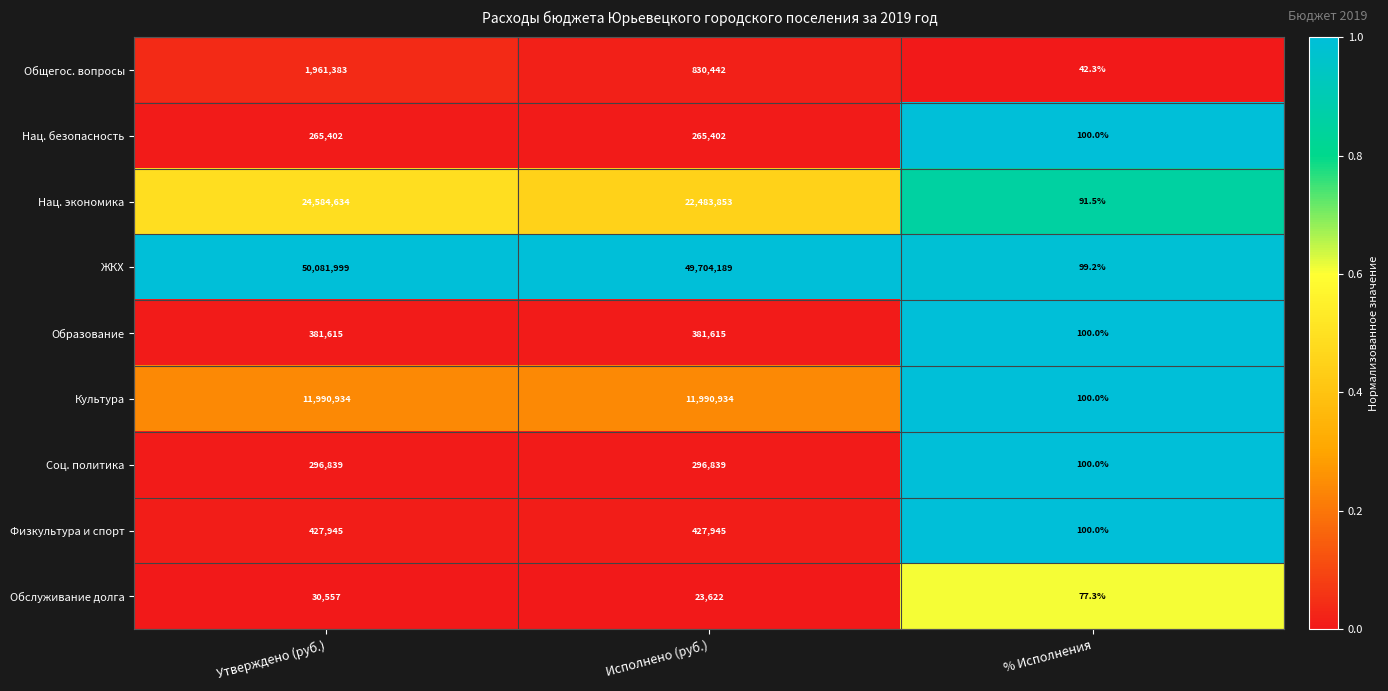

At which category is the sum across all series the highest?

Утверждено (руб.)